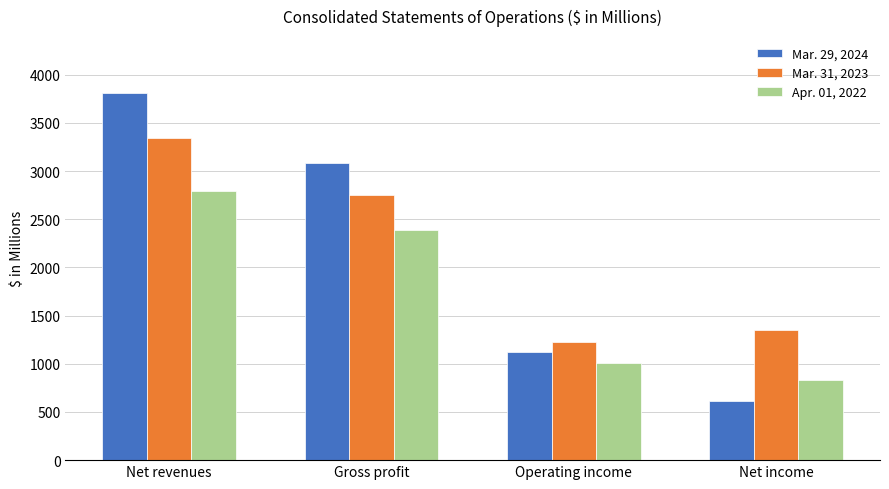

The value of Mar. 31, 2023 at Operating income is 1227. True or false?

True